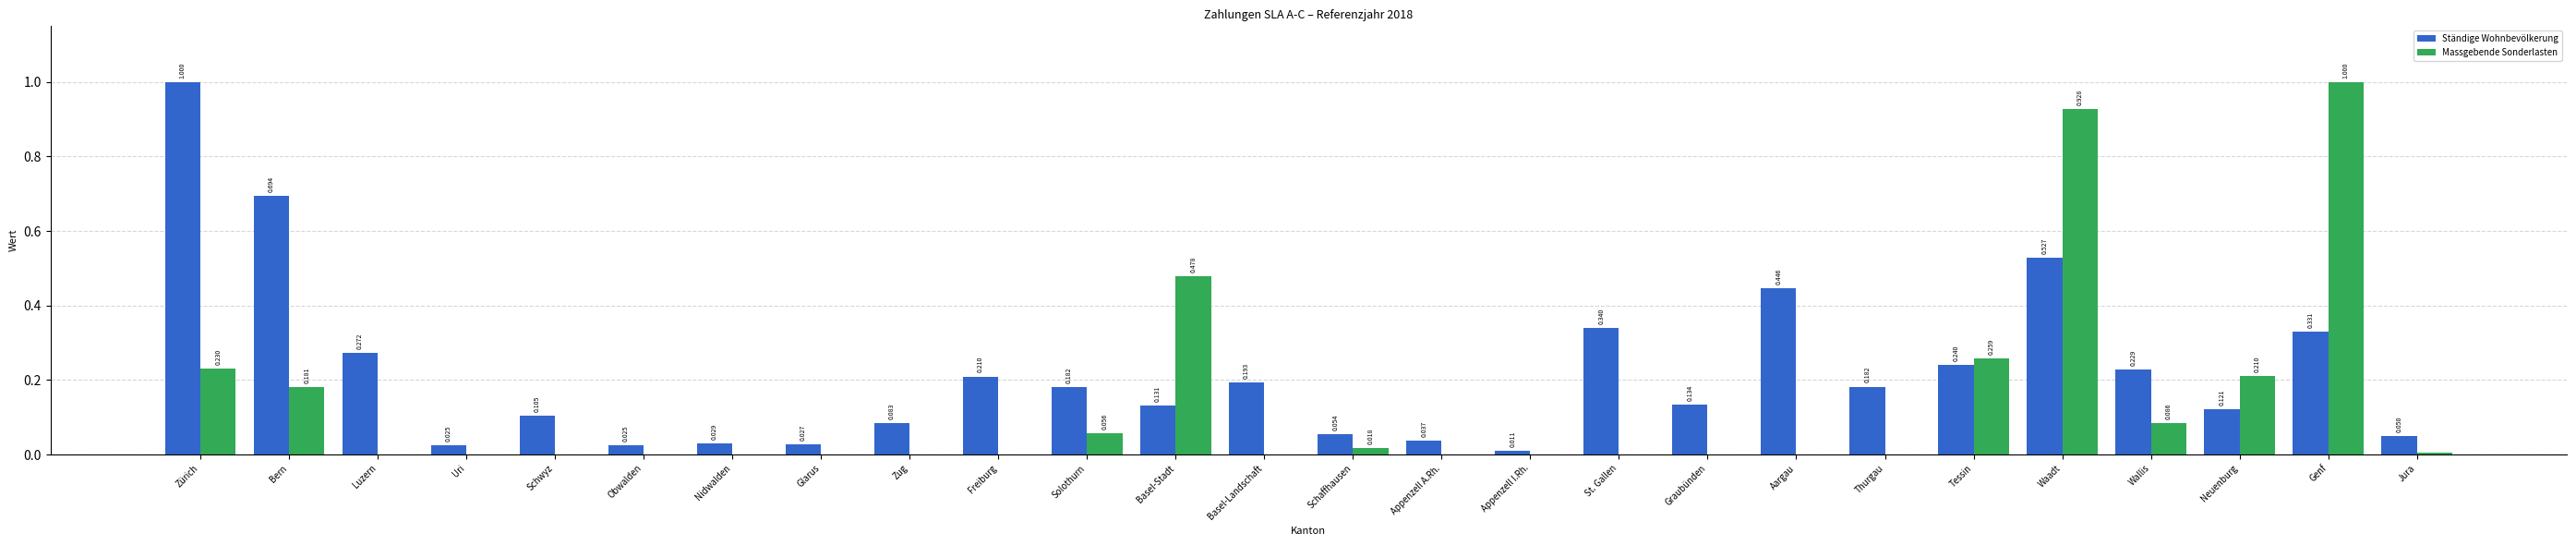

The Massgebende Sonderlasten series shows 0.4 at Zürich. True or false?

False